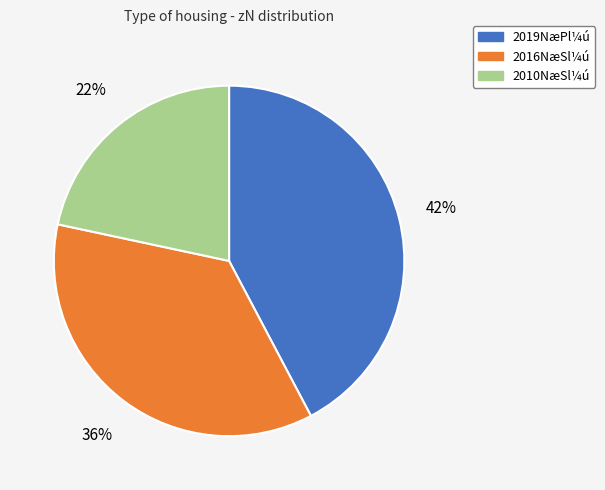

Which has a higher value, 2010NæSl¼ú or 2019NæPl¼ú?

2019NæPl¼ú